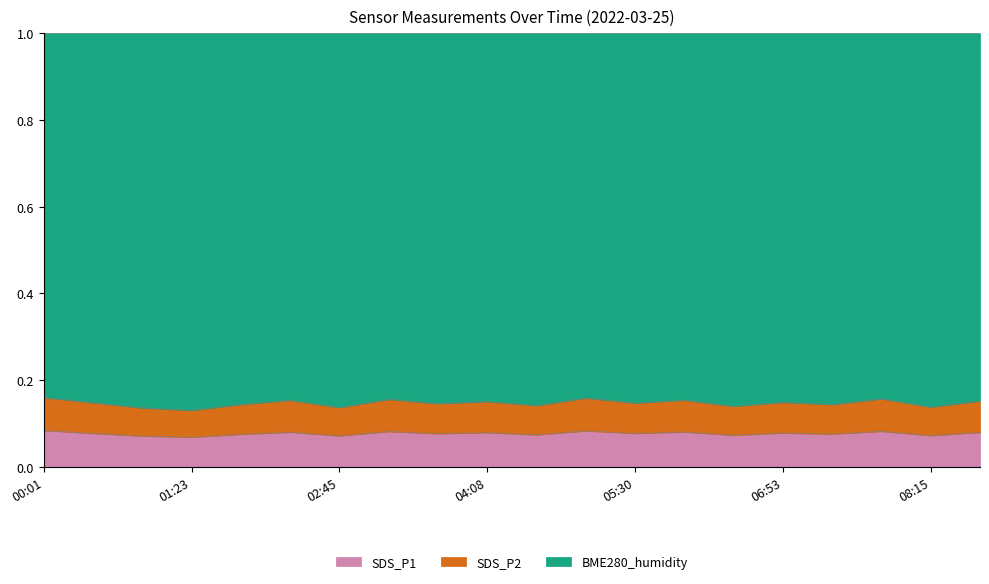

What is the average value of the SDS_P2 series?

0.1